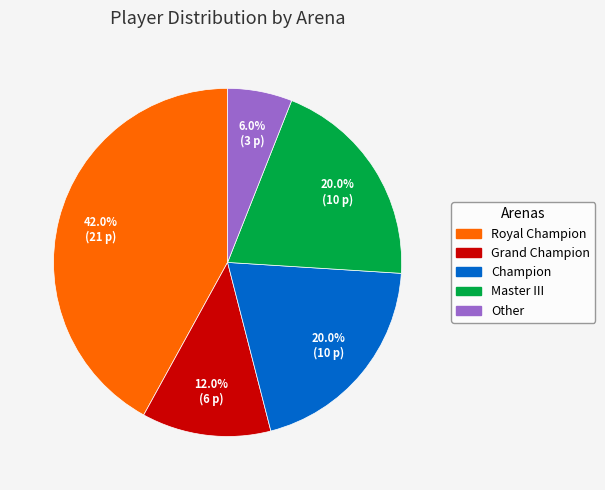

Is Royal Champion the majority of the pie?

No